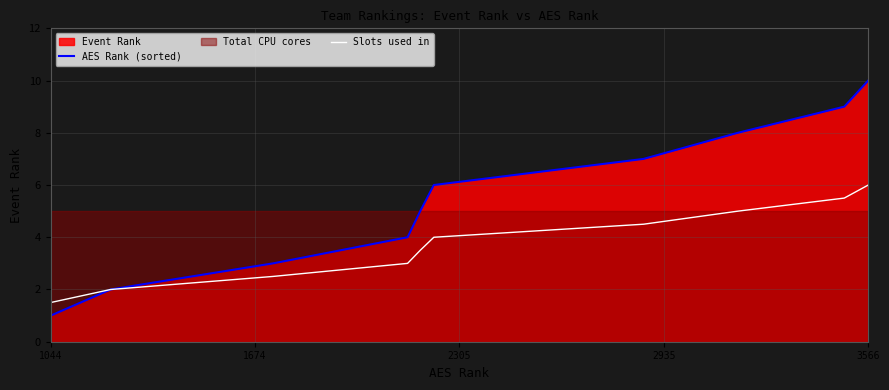

True or false: AES Rank (sorted) and Slots used in intersect in this chart.

False